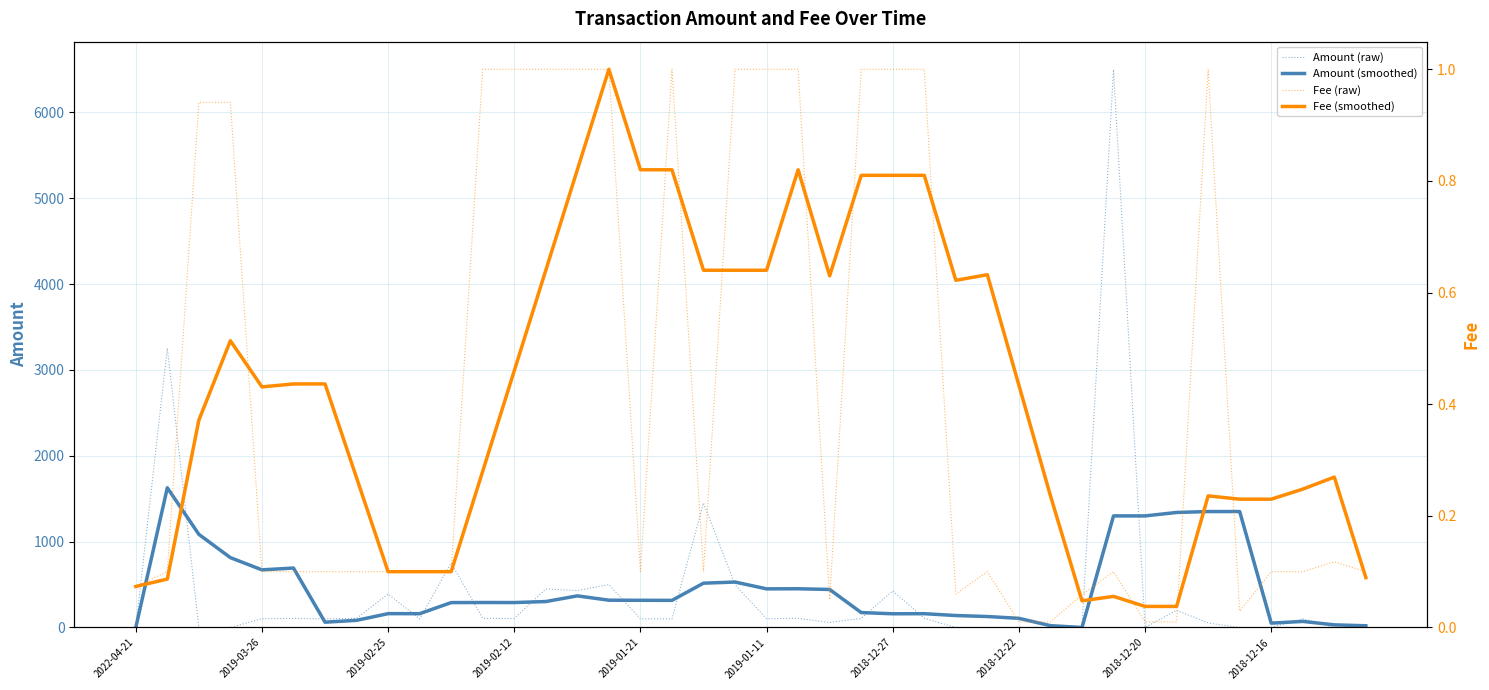

Count the number of categories in the chart.

40